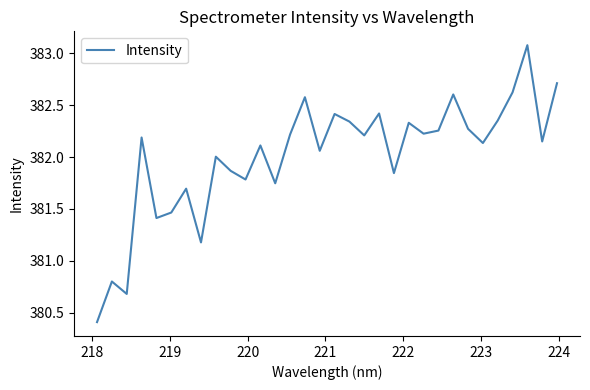

What is the minimum value shown in the chart?

380.4